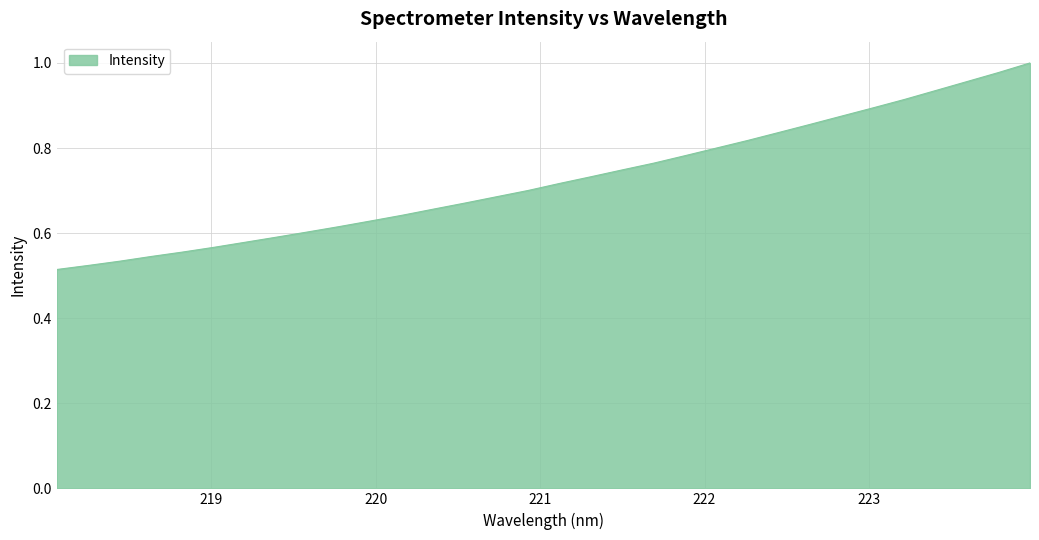

What is the value of the 32nd point from the left?

1.0